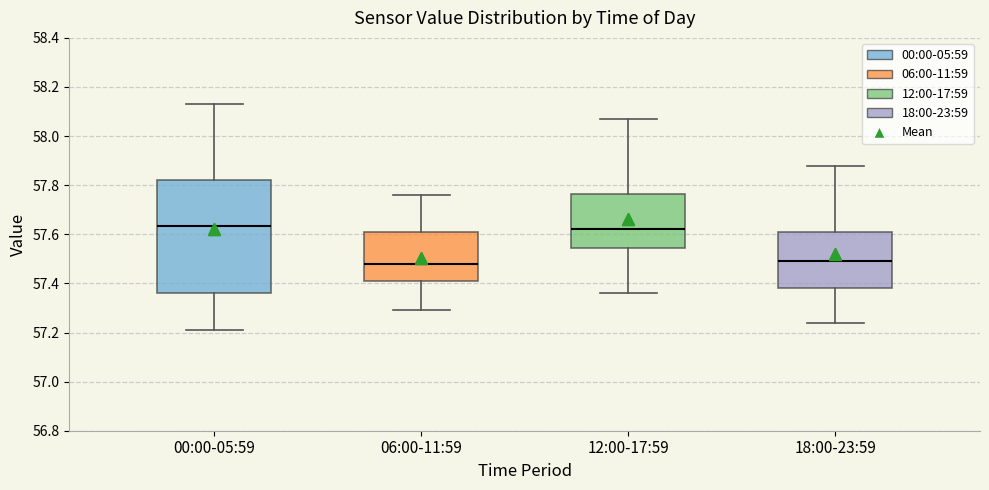

Comparing the boxes themselves (not the whiskers), which one is the tallest?

00:00-05:59